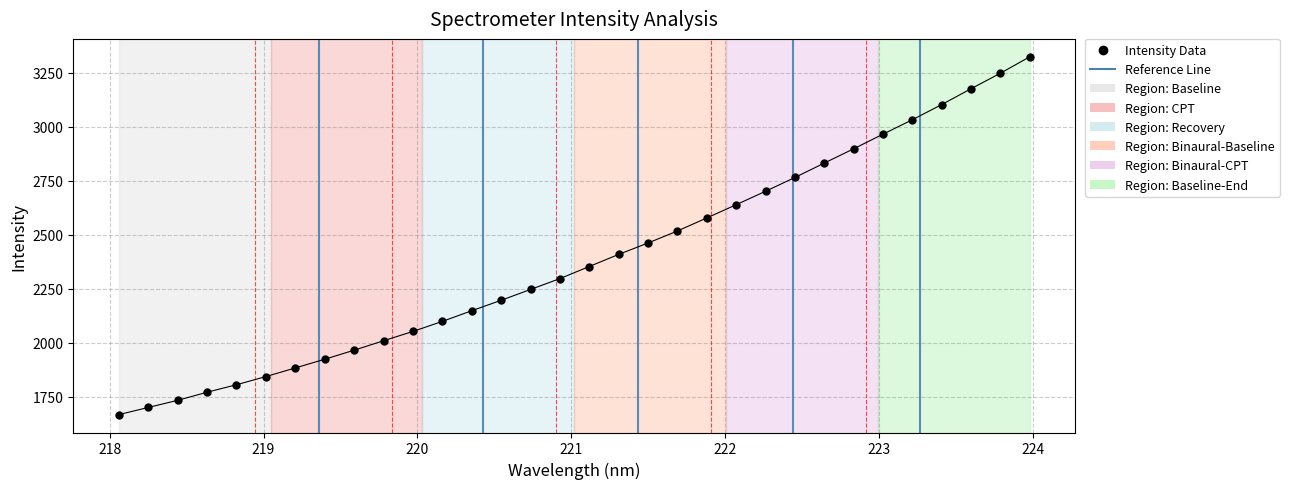

Is this an area chart (filled region under the line)?

No